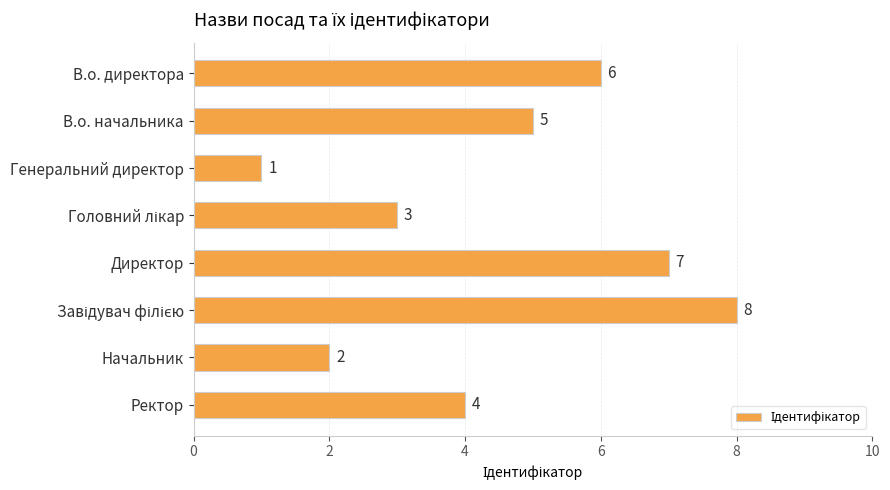

Reading top to bottom, transcribe all the data shown in this chart.

6	5	1	3	7	8	2	4